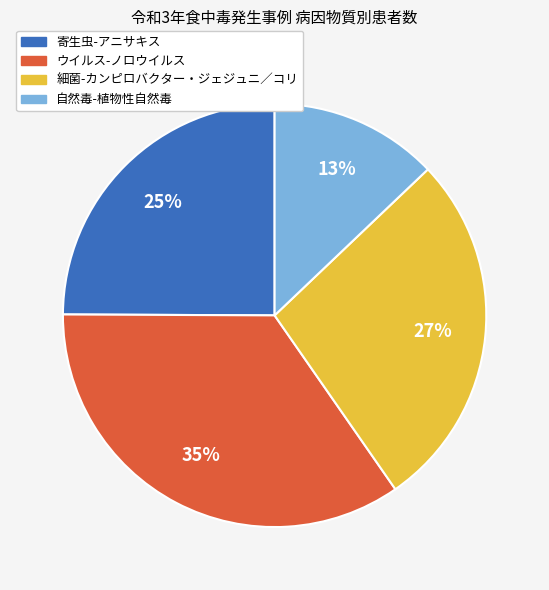

Combined, do ウイルス-ノロウイルス and 細菌-カンピロバクター・ジェジュニ／コリ account for over 50%?

Yes